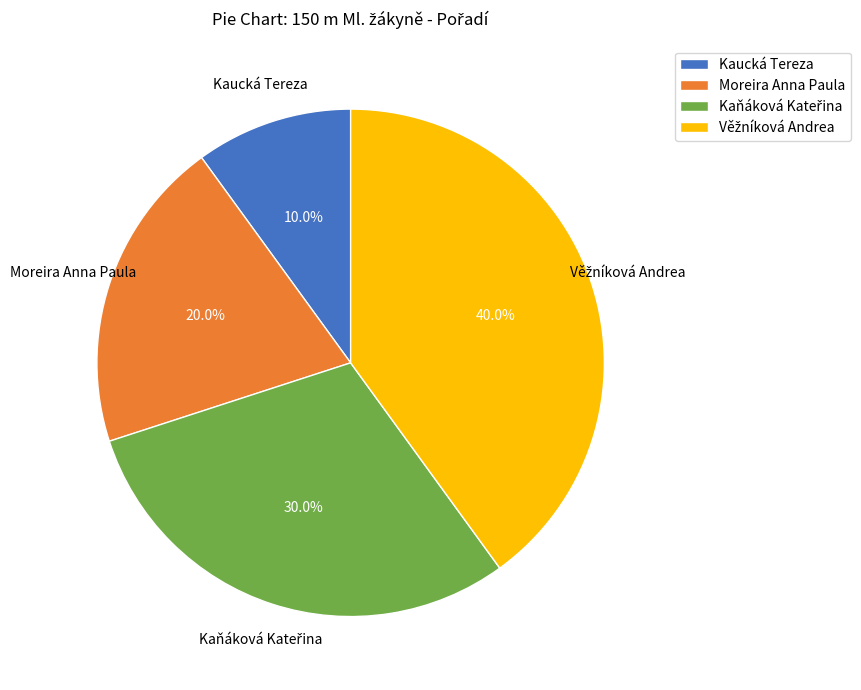

Is there a majority slice in this chart?

No